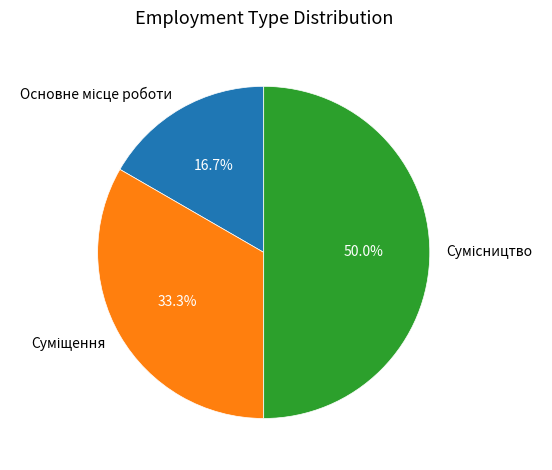

How many segments does this pie chart have?

3